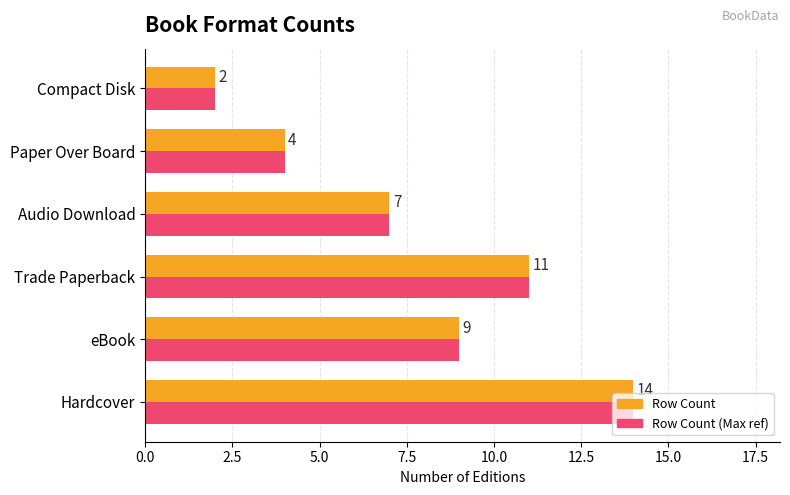

Which category has the highest value across all series?

Hardcover